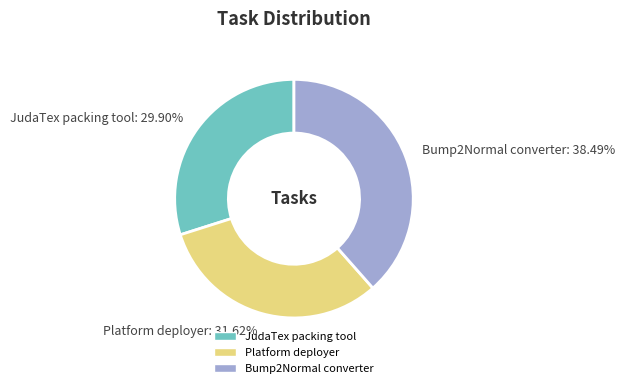

To the nearest percent, what portion does Platform deployer represent?

32%